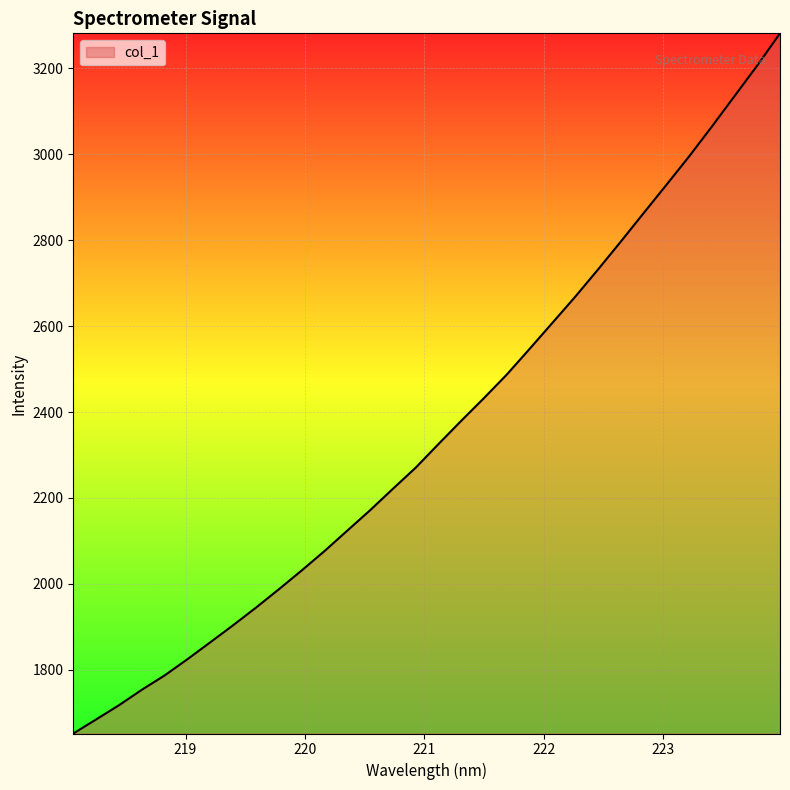

What is the difference between the maximum and minimum values?

1629.0